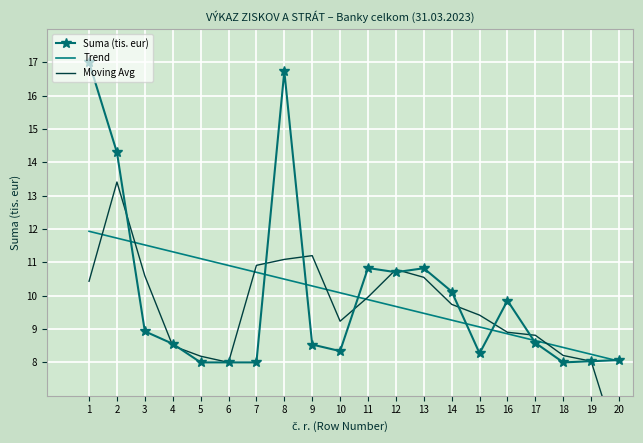

What is the value of the Trend point at the 13th from the left?

9.5